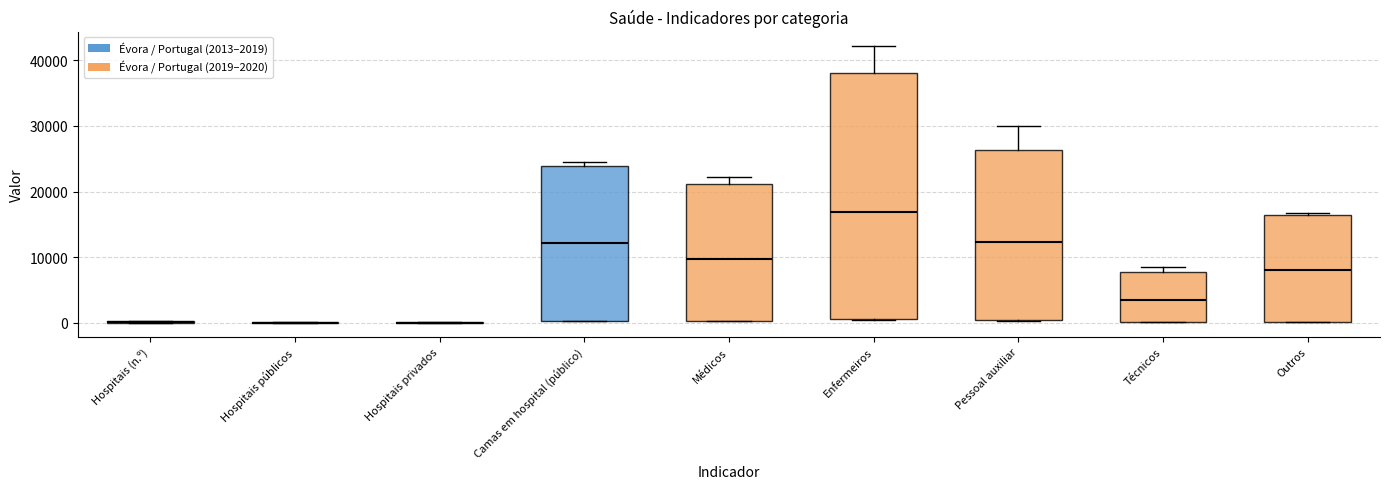

Reading left to right, transcribe this box plot: for each box, give where its median line is, the range the box spans, and where its two whiskers end, as read against the y-axis. The values are not printed on the chart, so give them approximately, as read against the axis.

Hospitais (n.º): box collapsed to a line at 0, whiskers 0 to 0
Hospitais públicos: box collapsed to a line at 0, whiskers 0 to 0
Hospitais privados: box collapsed to a line at 0, whiskers 0 to 0
Camas em hospital (público): median 12000, box 0 to 24000, whiskers 0 to 25000
Médicos: median 10000, box 0 to 21000, whiskers 0 to 22000
Enfermeiros: median 17000, box 1000 to 38000, whiskers 0 to 42000
Pessoal auxiliar: median 12000, box 0 to 26000, whiskers 0 to 30000
Técnicos: median 4000, box 0 to 8000, whiskers 0 to 9000
Outros: median 8000, box 0 to 16000, whiskers 0 to 17000